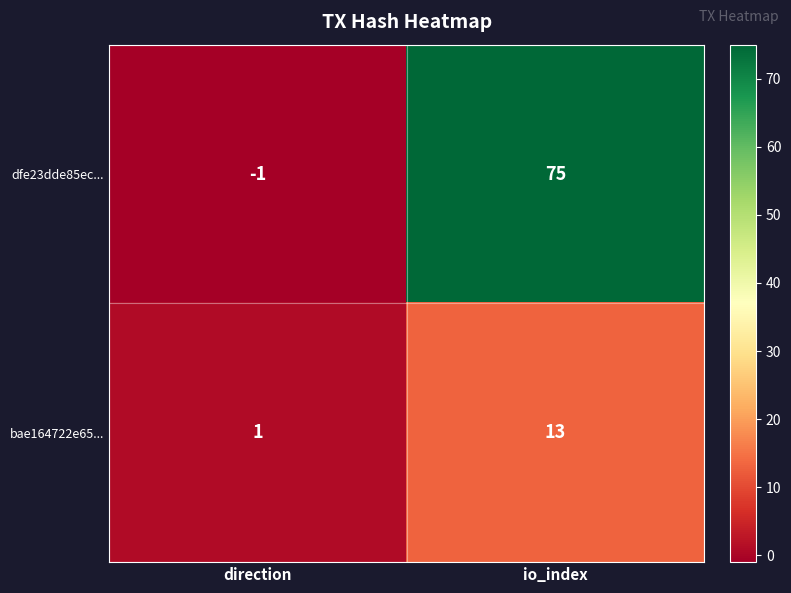

At how many categories does at least one series exceed 18?

1